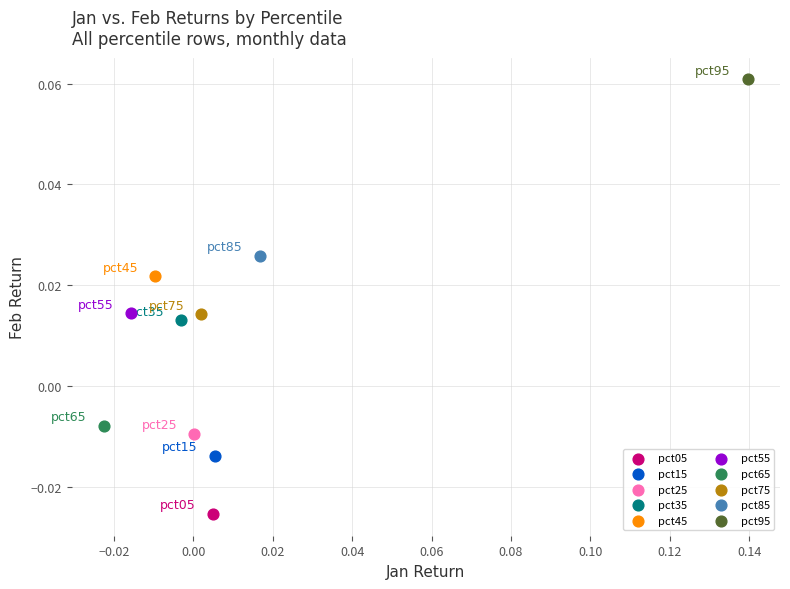

What are all the series names shown in the legend?

pct05, pct15, pct25, pct35, pct45, pct55, pct65, pct75, pct85, pct95